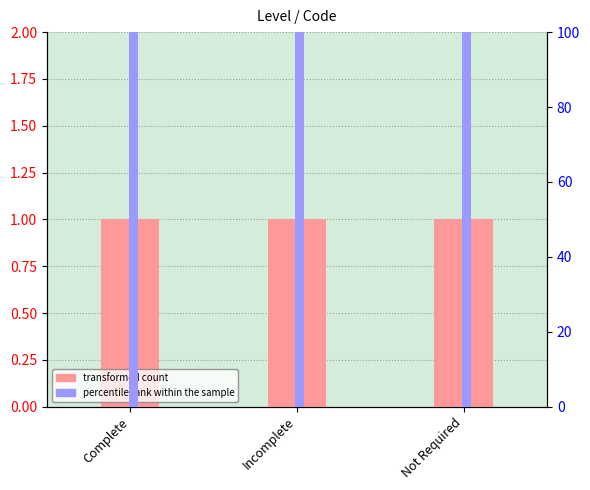

Which series changed the most between Complete and Incomplete?

Level